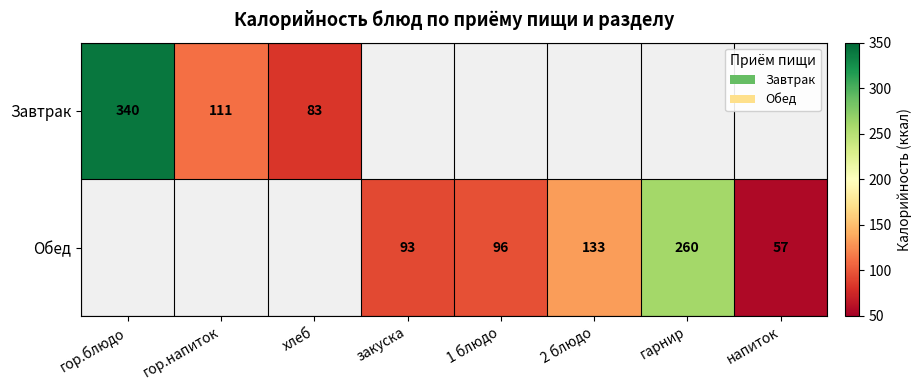

What is the sum of the Завтрак values at гор.напиток and хлеб?

194